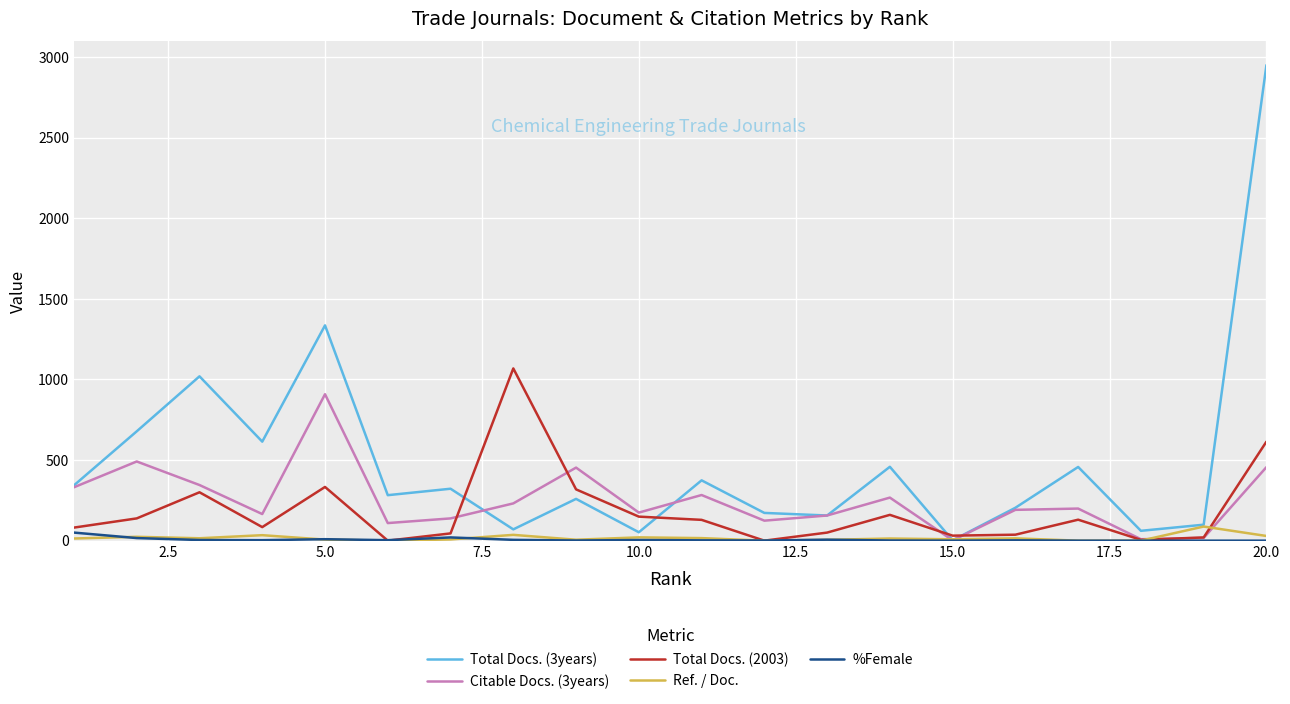

Which series has the largest total across all categories?

Total Docs. (3years)